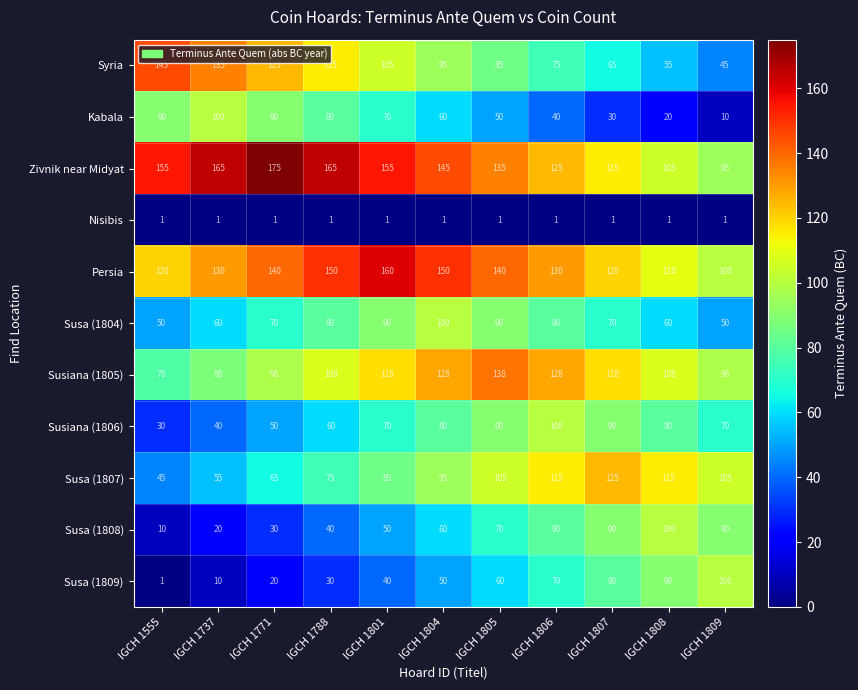

Which series has the widest spread of values?

Syria